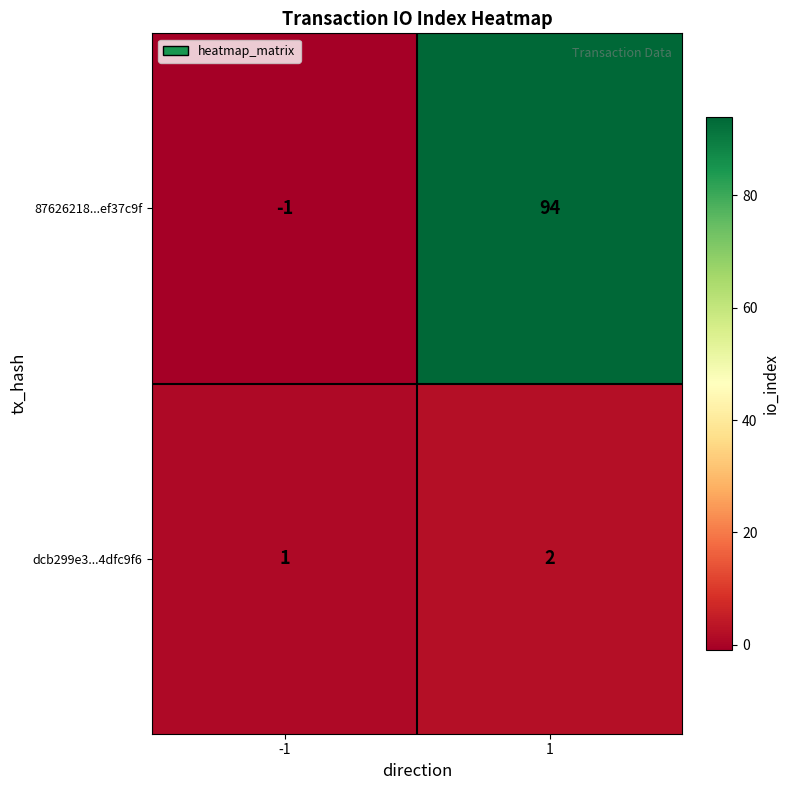

The dcb299e3...4dfc9f6 series shows 2 at 1. True or false?

True